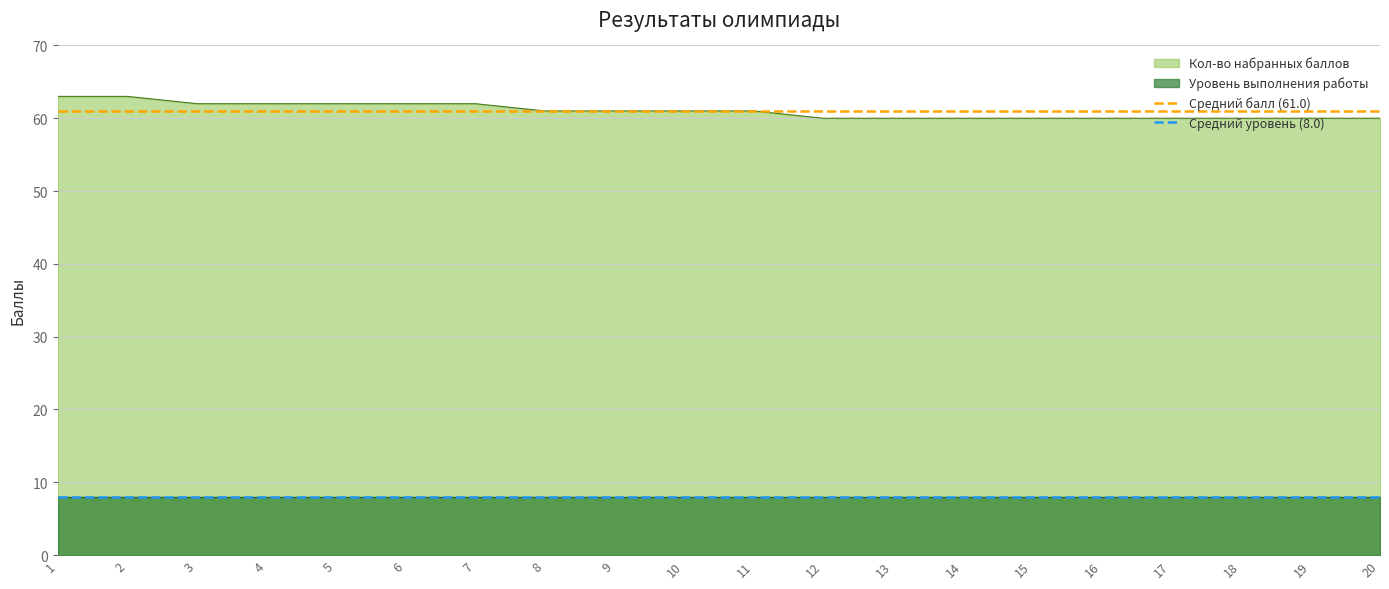

Which has a higher value, 1 or 2?

1